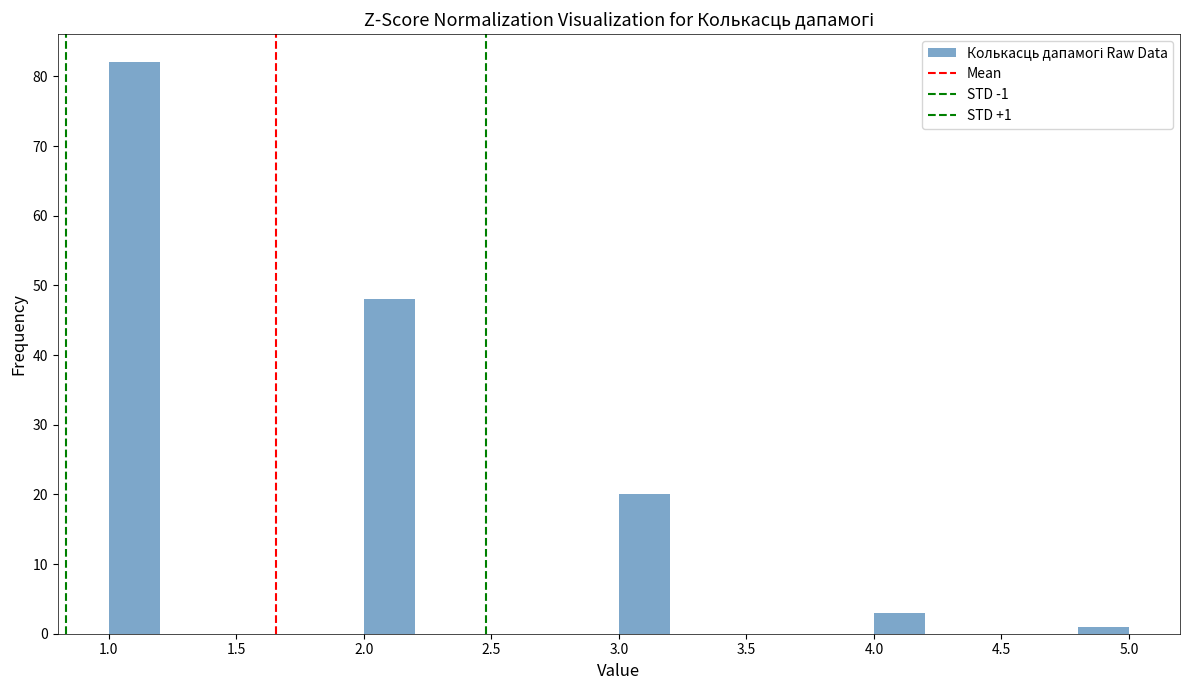

Over which range of the x-axis is the bar tallest?

1.0 to 1.2